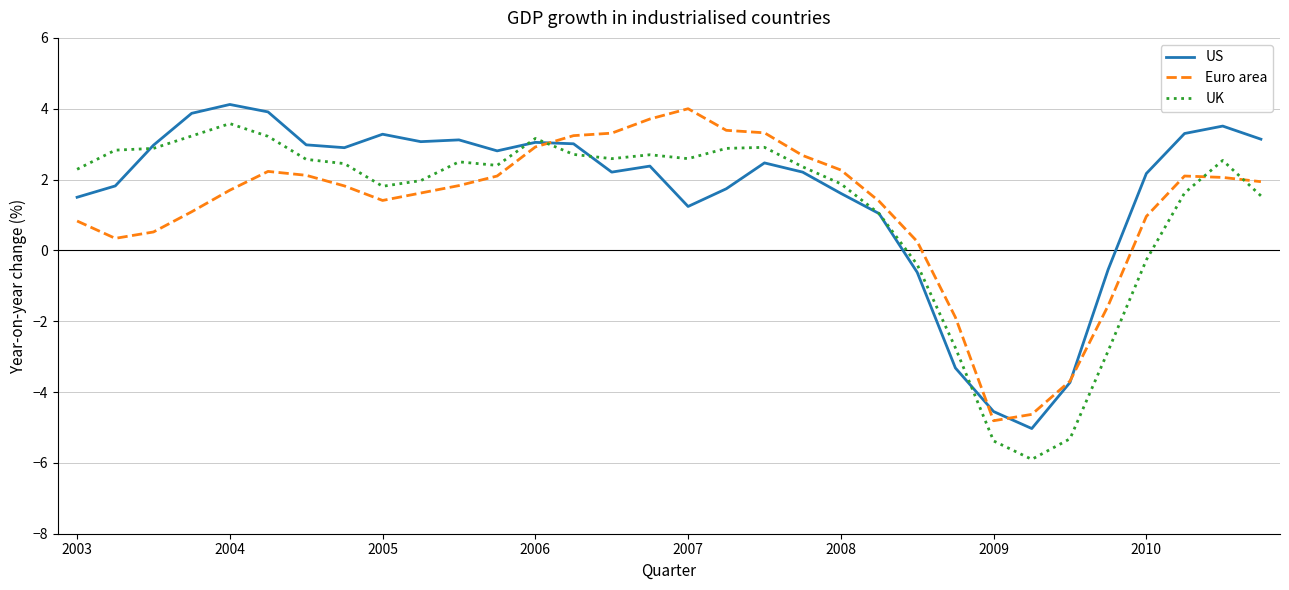

What is the highest value of the Euro area series?

4.0